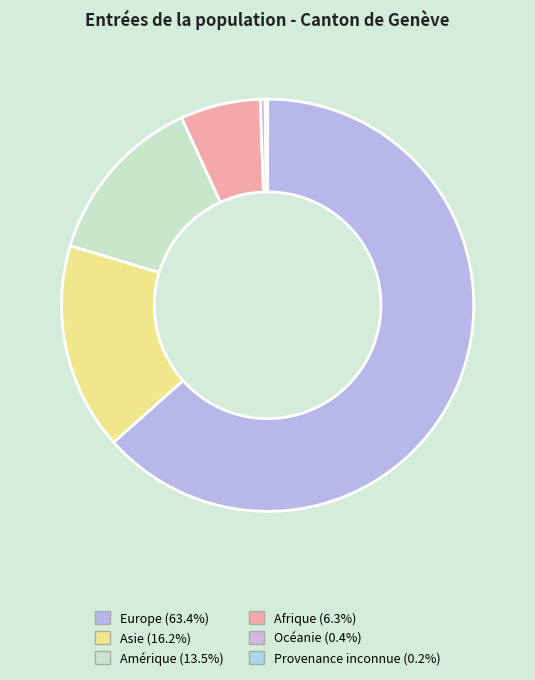

Do Europe and Afrique together represent more than half of the pie?

Yes